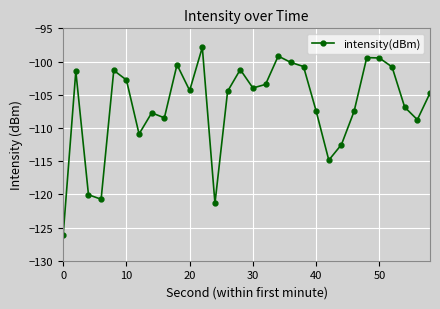

What is the minimum value shown in the chart?

-126.1